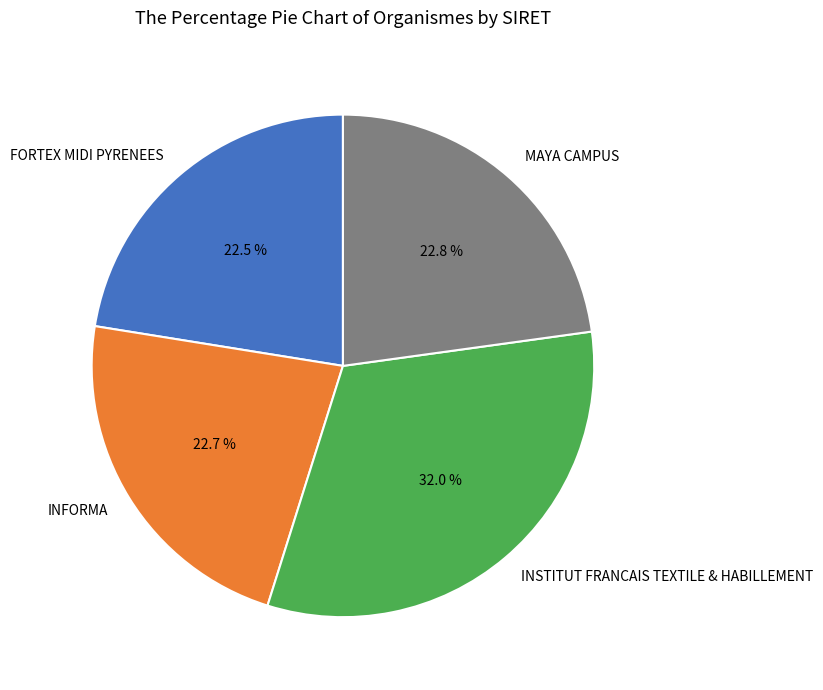

How much of the chart is everything except INFORMA?

77.3%